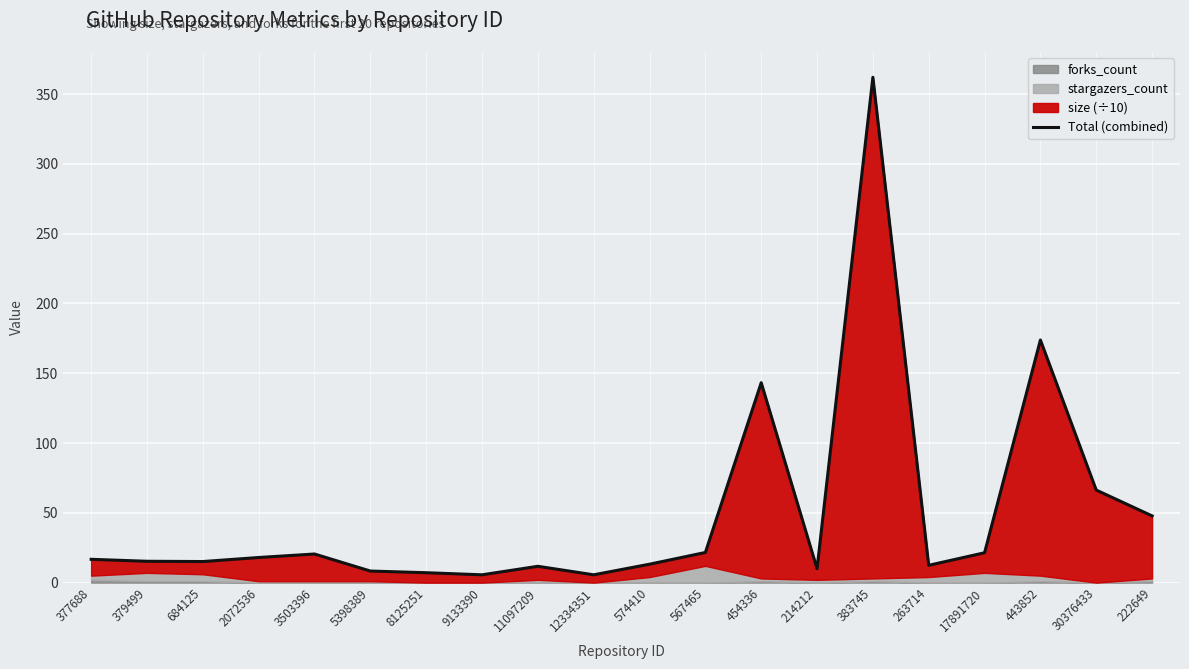

Where does the data first go above 16?

377688